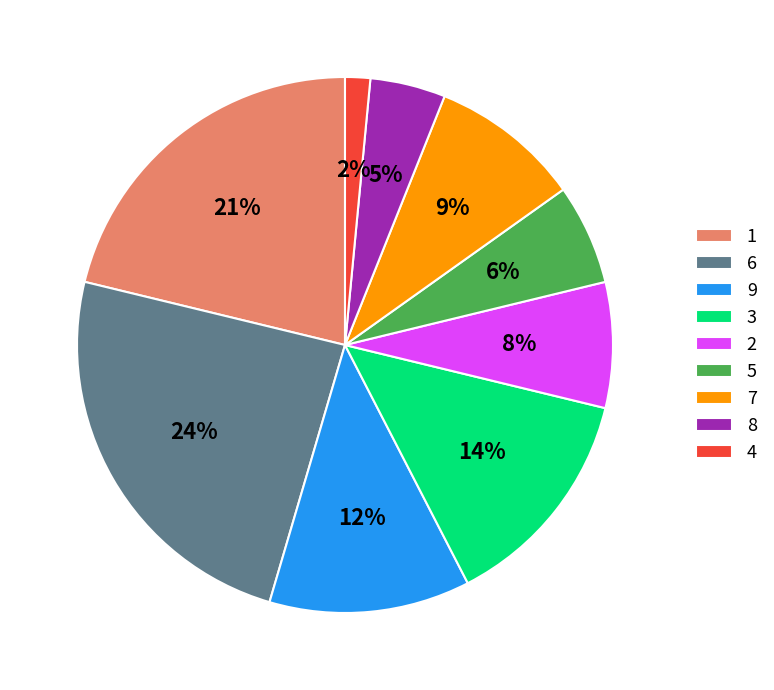

How many segments does this pie chart have?

9